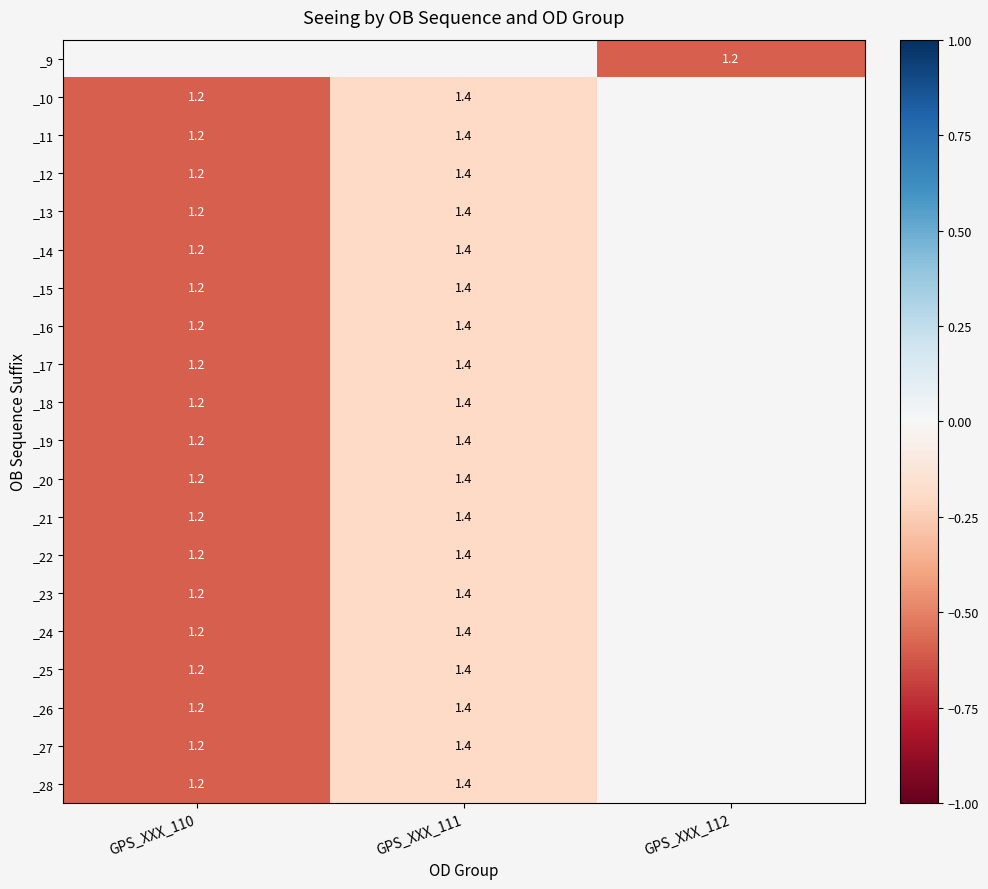

What is the sum of the _27 values at GPS_XXX_110 and GPS_XXX_111?

2.6